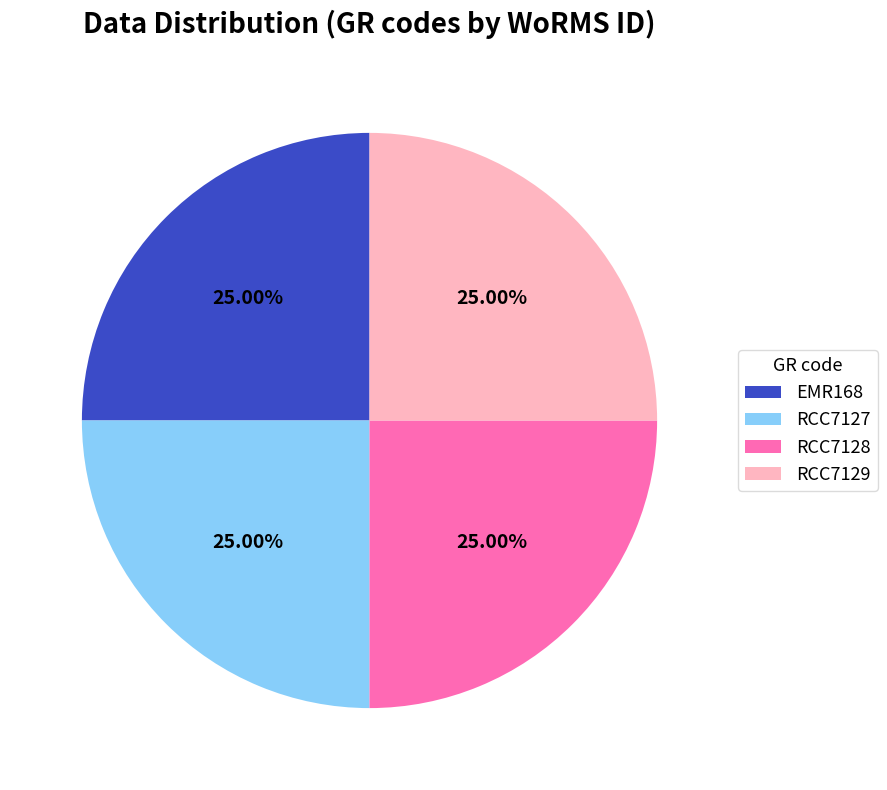

To the nearest percent, what percentage of the pie is RCC7127?

25%